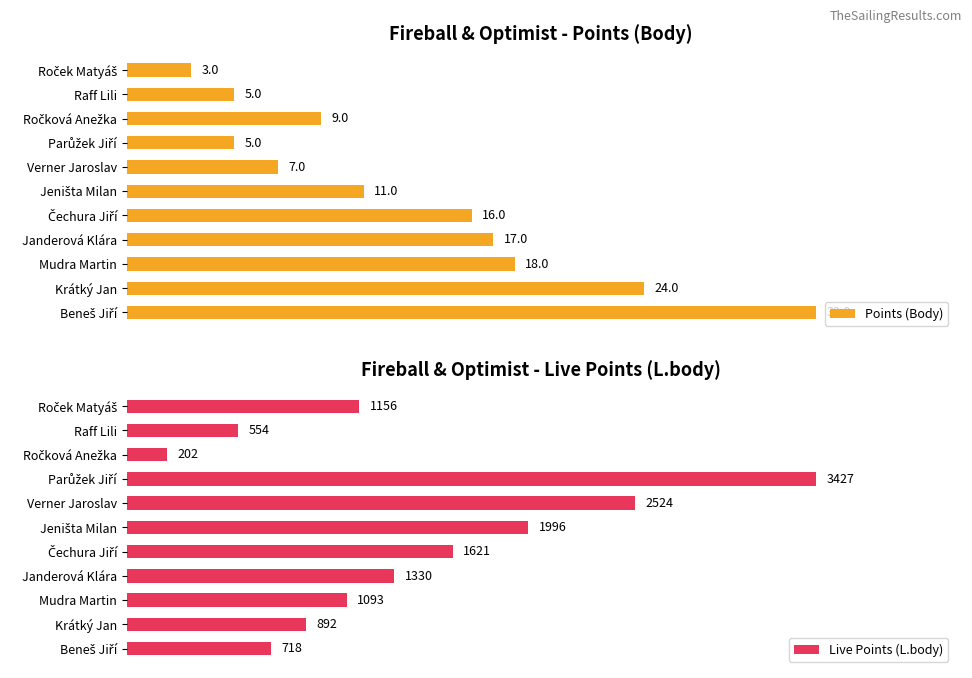

Between Ročková Anežka and Jeništa Milan, which series saw the biggest shift?

Live Points (L.body)